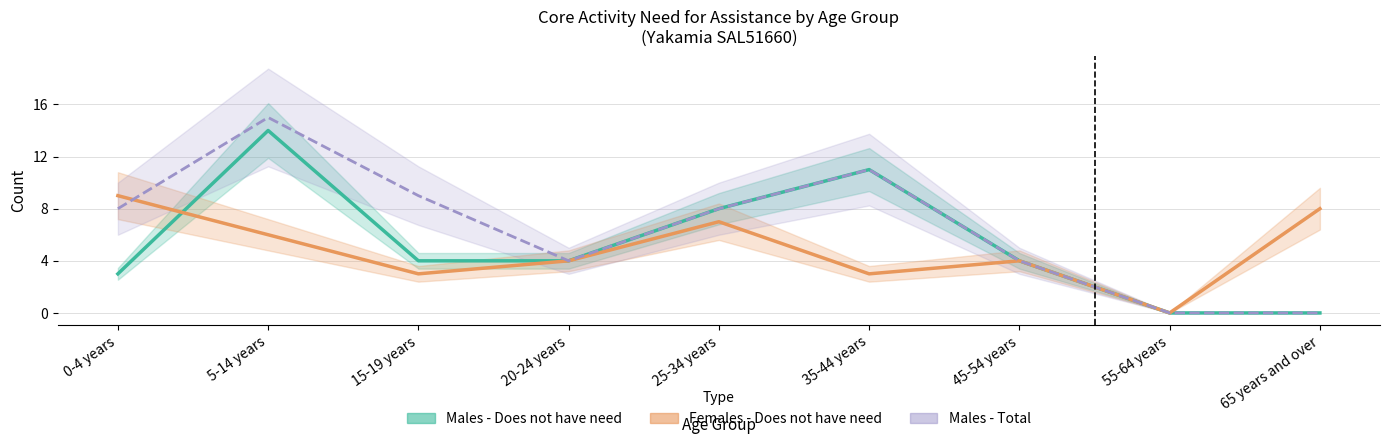

At which category does the chart reach its minimum across all series?

55-64 years